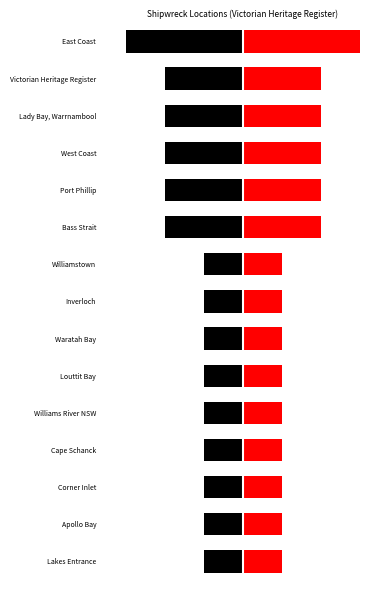

Reading left to right, list all the values displayed in this chart.

3	2	2	2	2	2	1	1	1	1	1	1	1	1	1